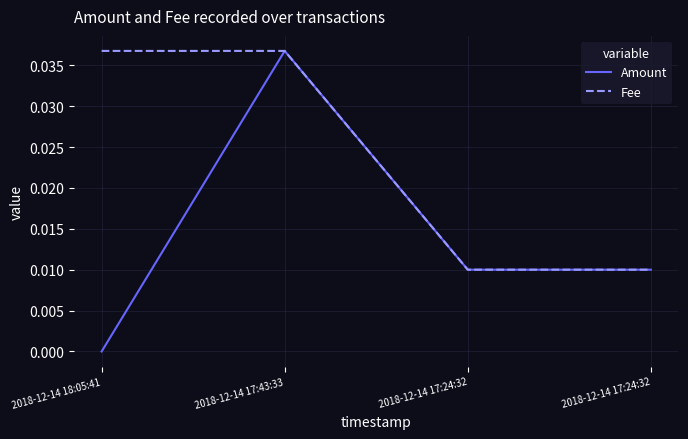

Does the chart display data point markers on the line(s)?

No